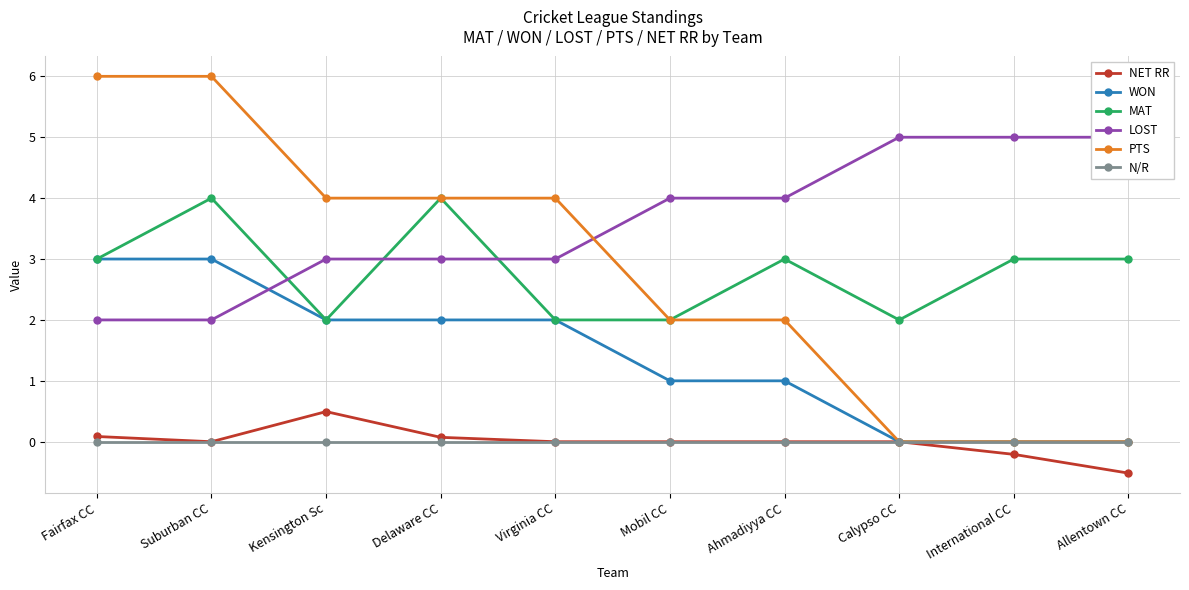

List the series in order of their peak value, lowest first.

N/R, NET RR, WON, MAT, LOST, PTS